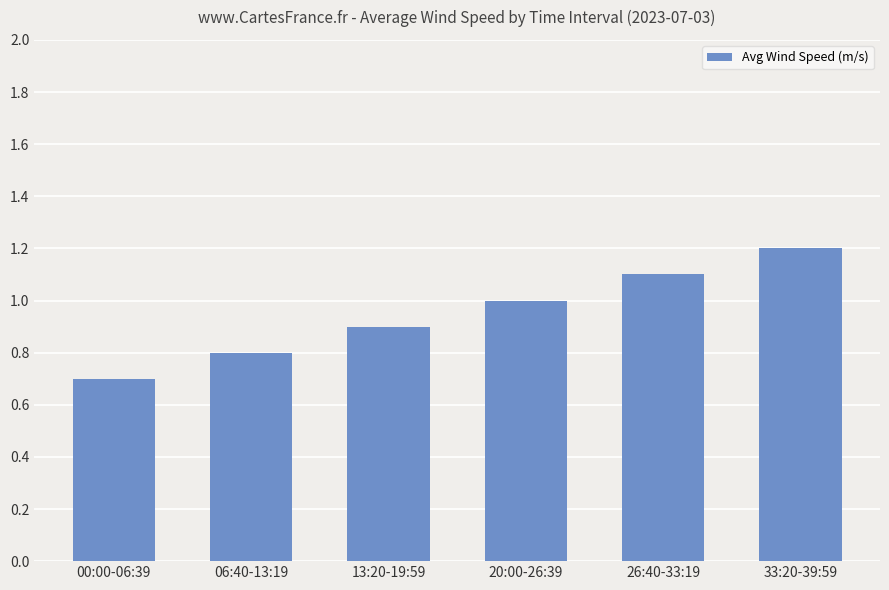

Does the chart contain any negative values?

No